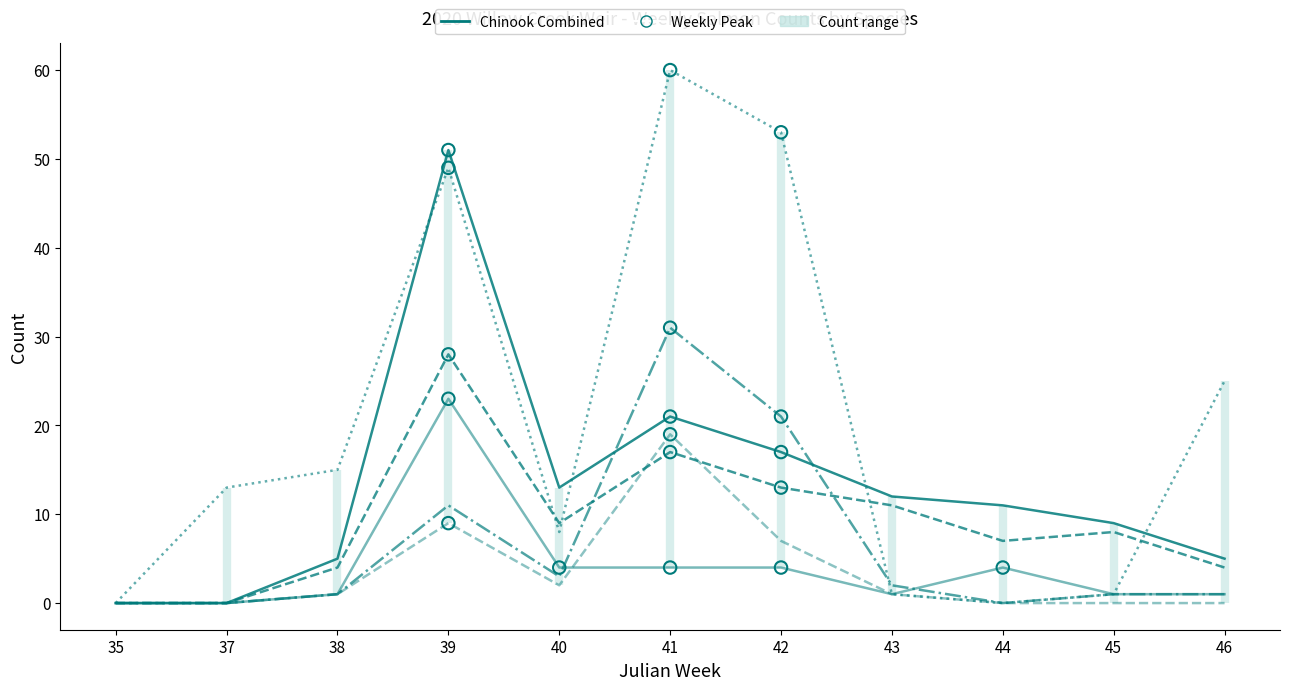

Is the value of Chinook Adults Total at 46 greater than the value of Steelhead Combined Total at 43?

Yes